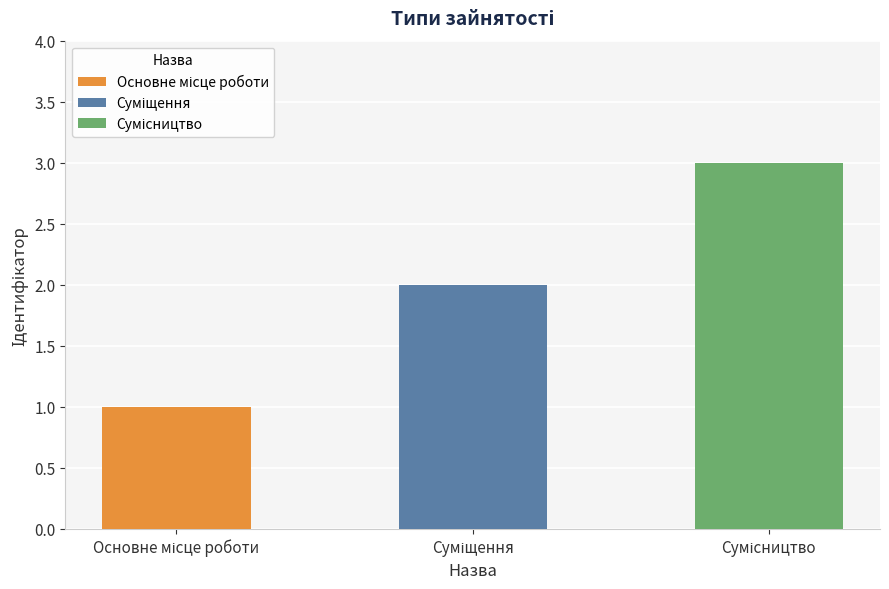

What position from the left is Сумісництво?

3